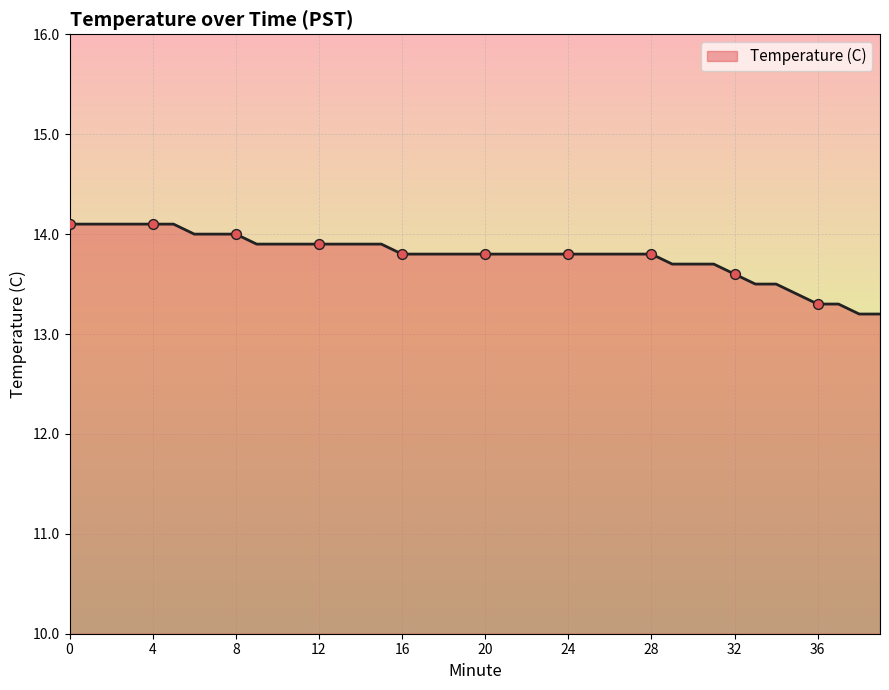

What is the difference between the maximum and minimum values?

0.9